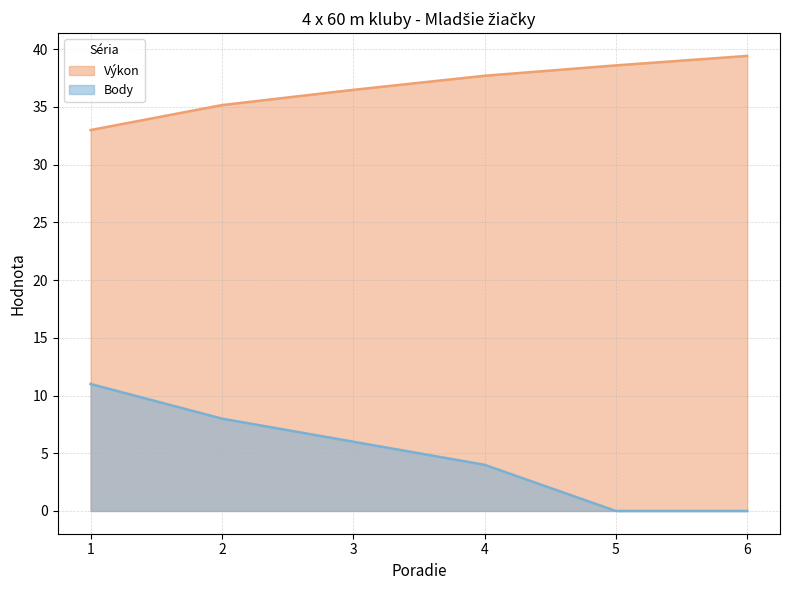

Rank the series by their maximum value, from highest to lowest.

Výkon, Body